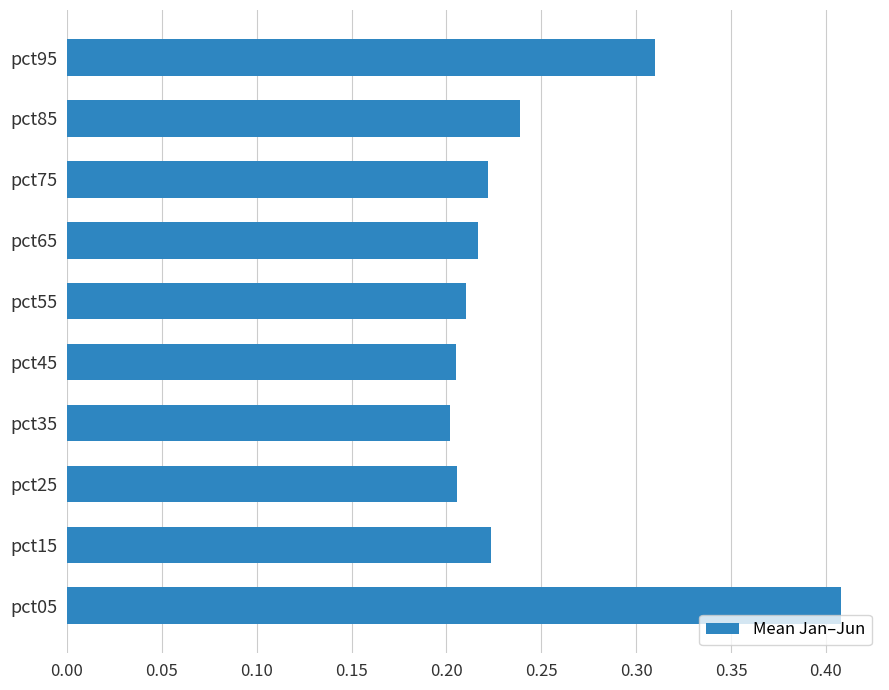

Count the values in the range 0 to 1.

10